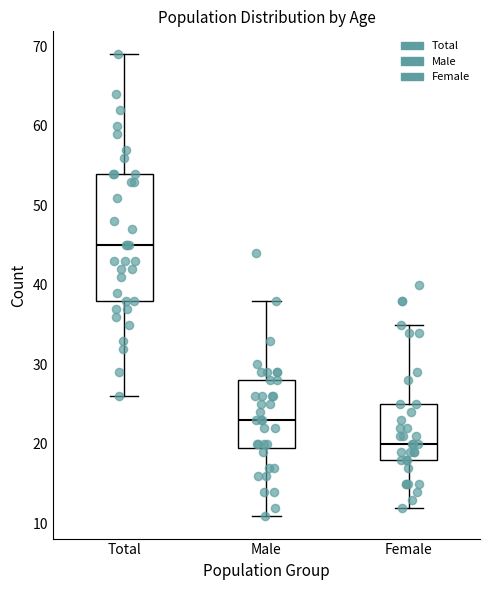

Reading left to right, read every box against the y-axis: the position of its median line, the range the box covers, and the ends of its whiskers. The values are not printed on the chart, so give them approximately, as read against the axis.

Total: median 45, box 38 to 54, whiskers 26 to 69
Male: median 23, box 20 to 28, whiskers 11 to 38
Female: median 20, box 18 to 25, whiskers 12 to 35